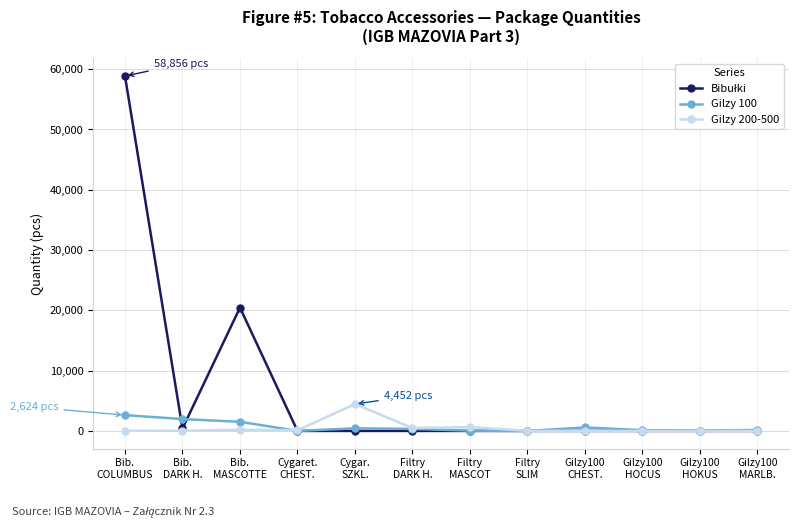

What is the greatest value displayed?

58856